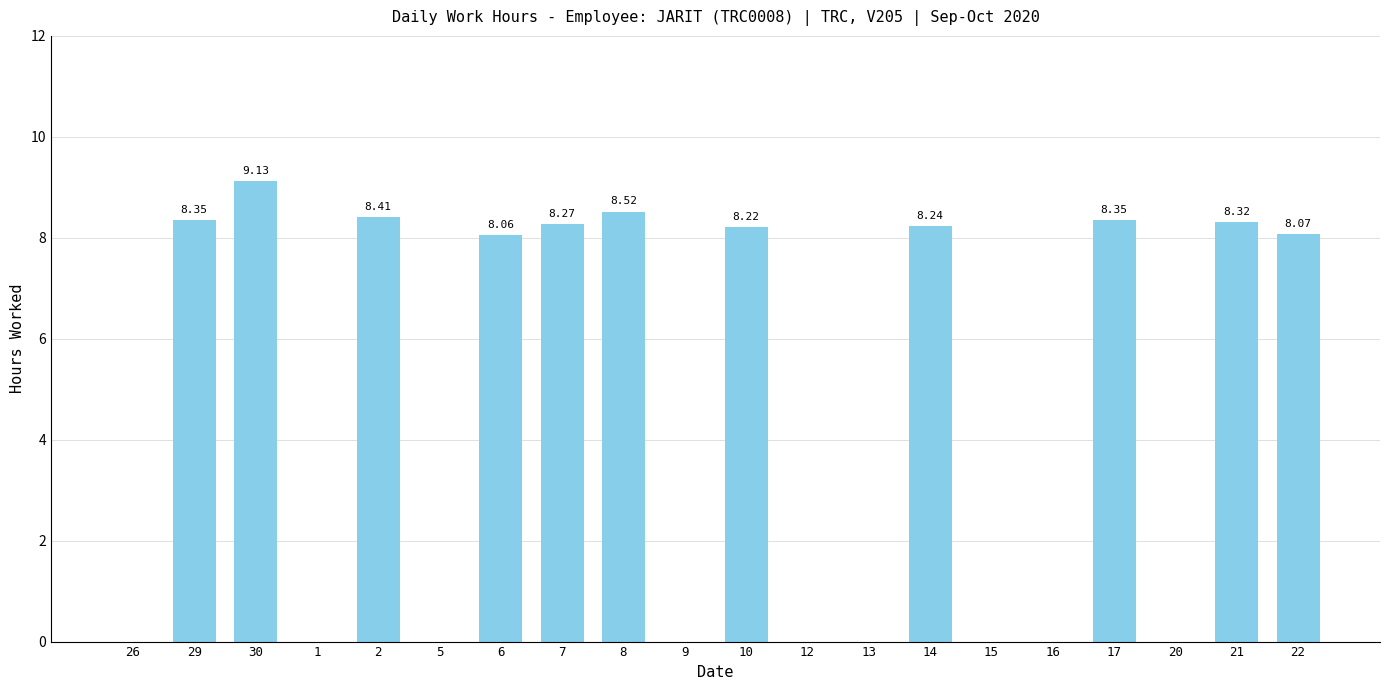

Is it true that the value at 17 is 3.9?

False